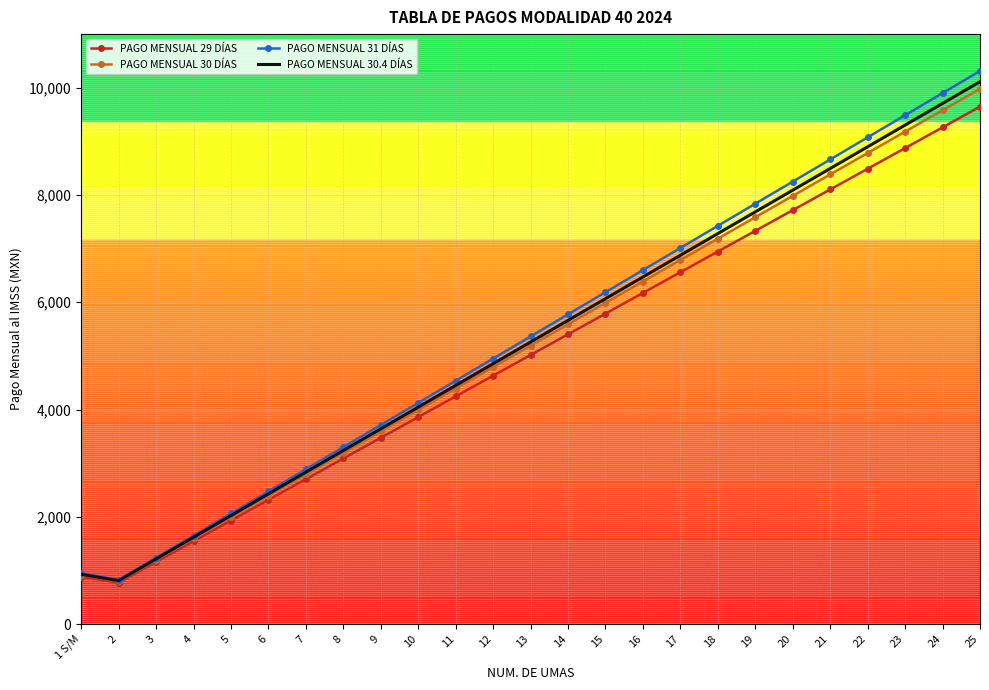

What is the difference between the highest and lowest values at 25?

665.3